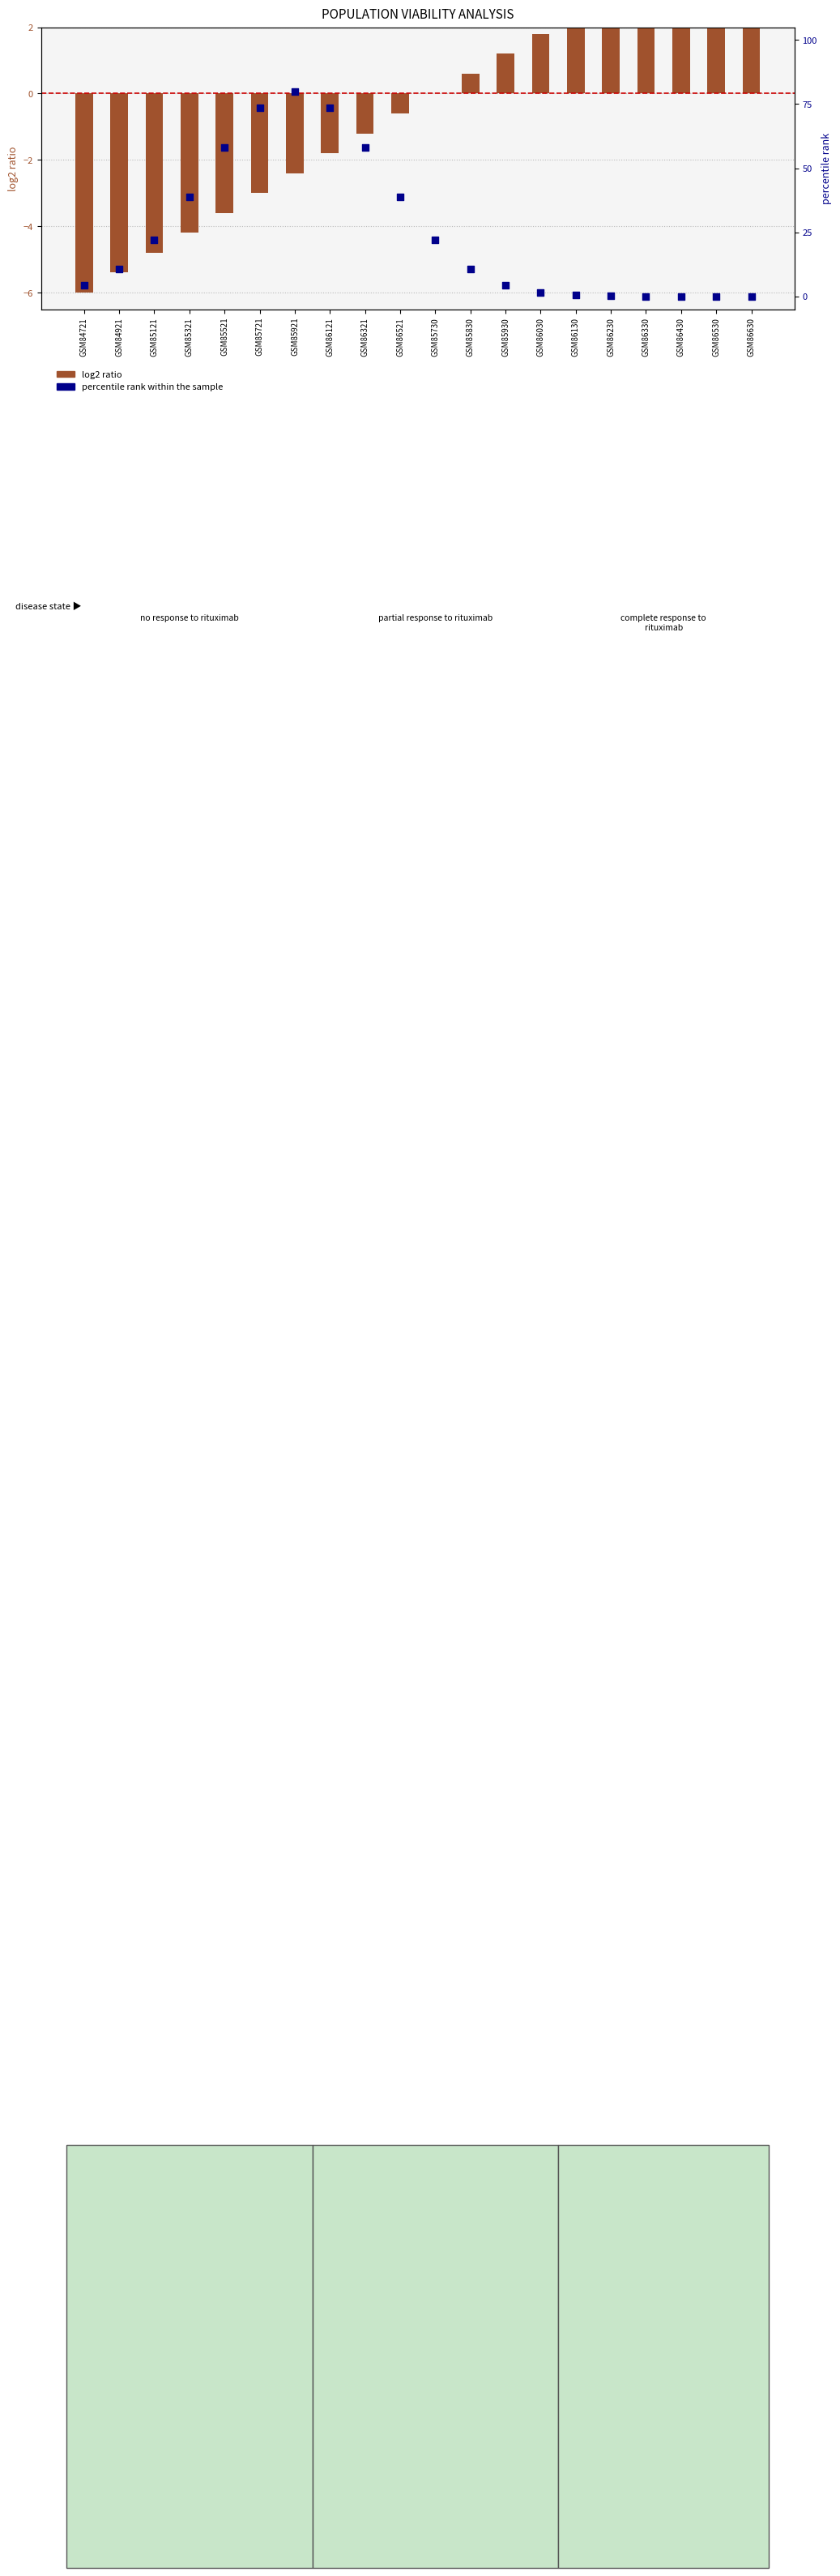

At which category is the sum across all series the highest?

GSM85921